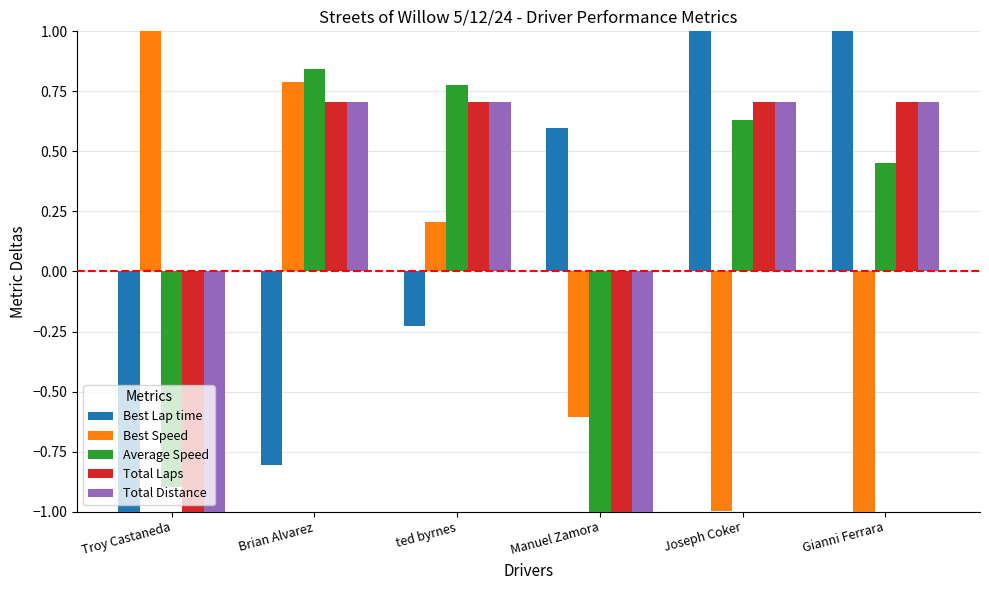

How many series are shown in this chart?

5